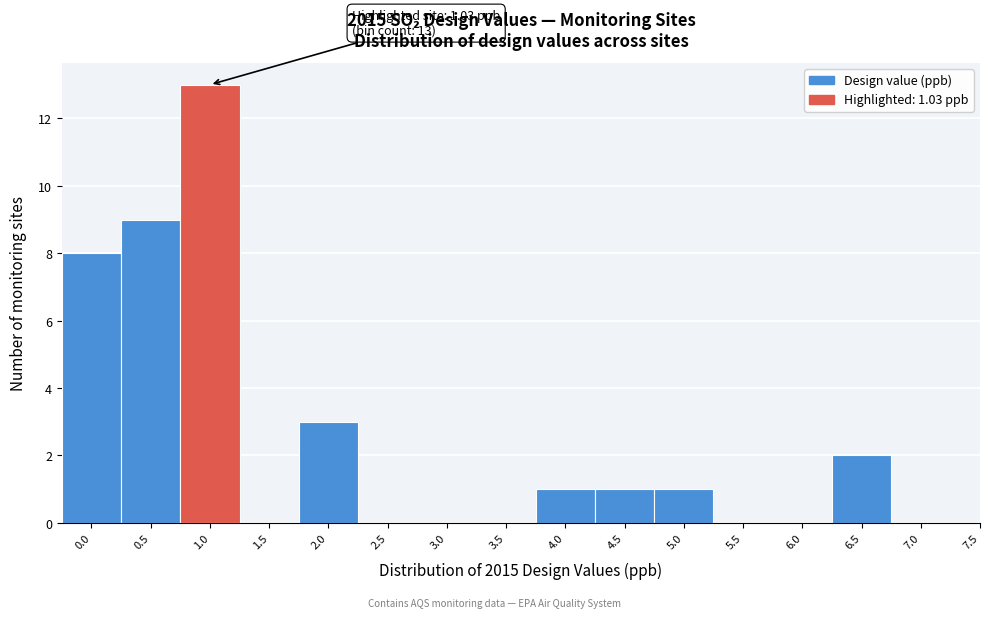

Over which range of the x-axis is the bar tallest?

0.75 to 1.25